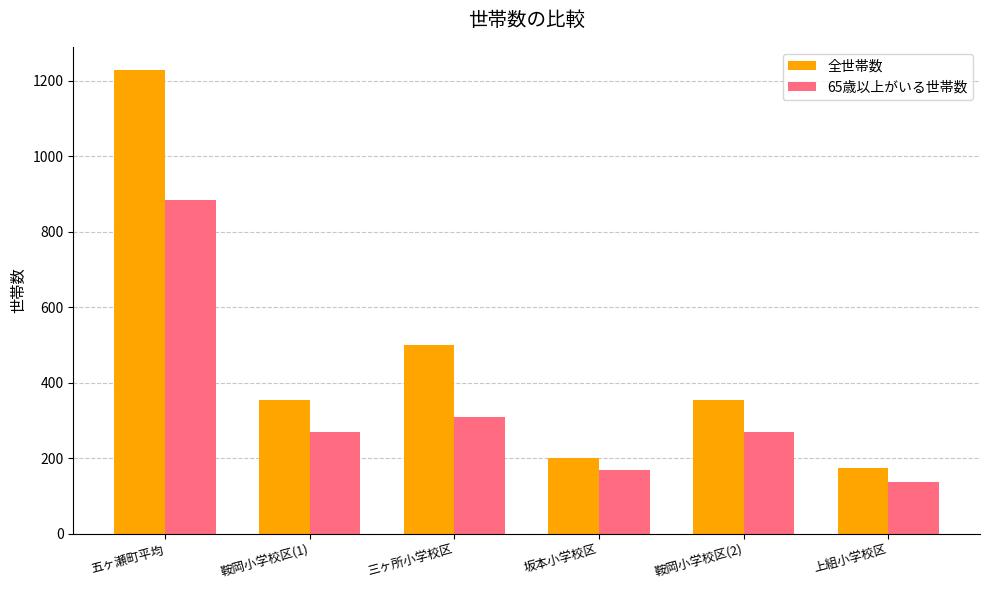

What value does the 65歳以上がいる世帯数 series have at 三ヶ所小学校区?

309